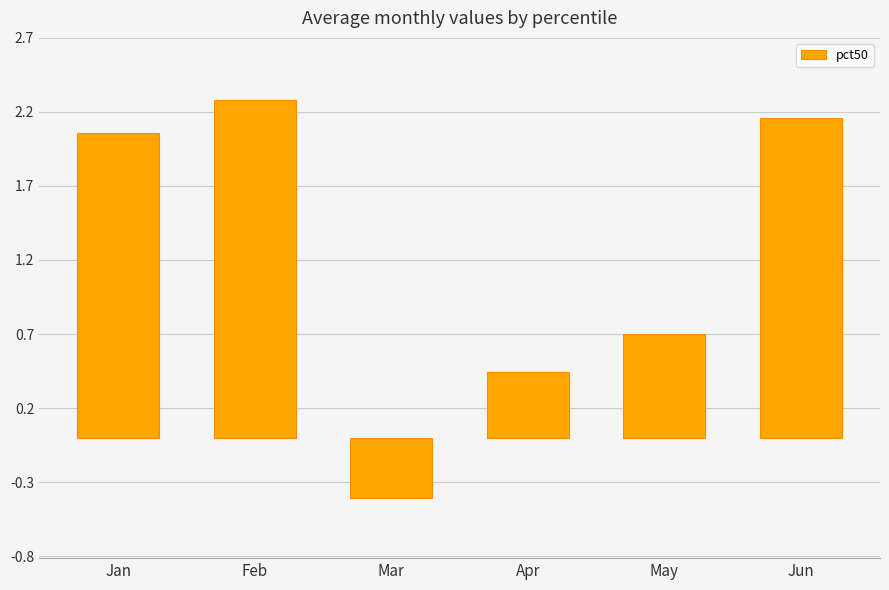

What is the difference between the maximum and second lowest values?

1.8